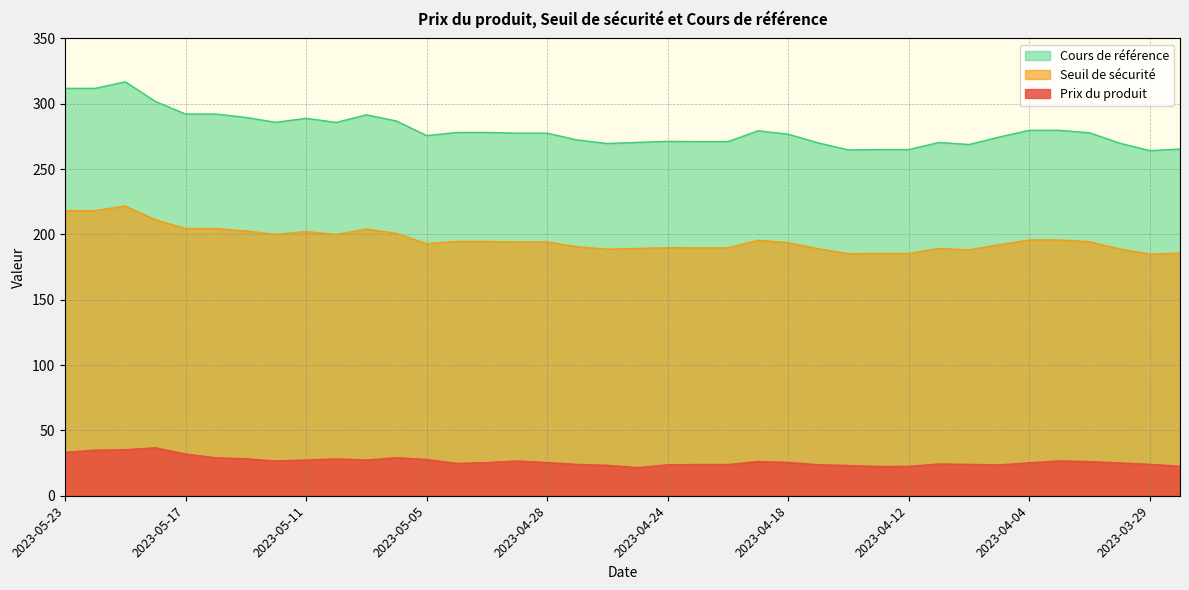

Which series has the widest spread of values?

Cours de référence